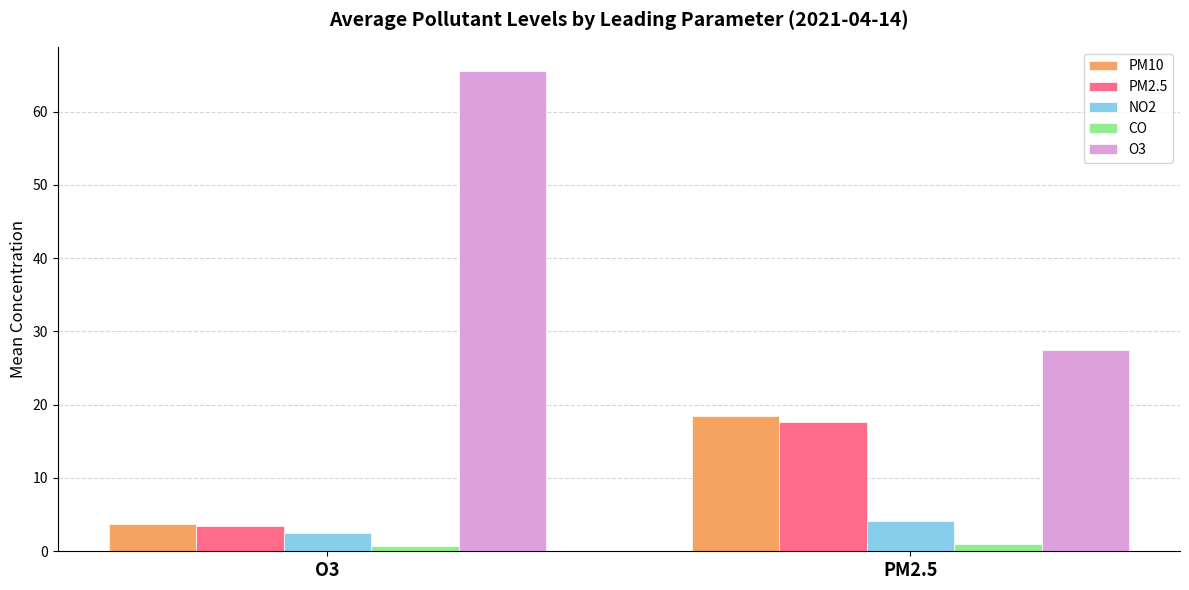

The NO2 series shows 4.2 at PM2.5. True or false?

True